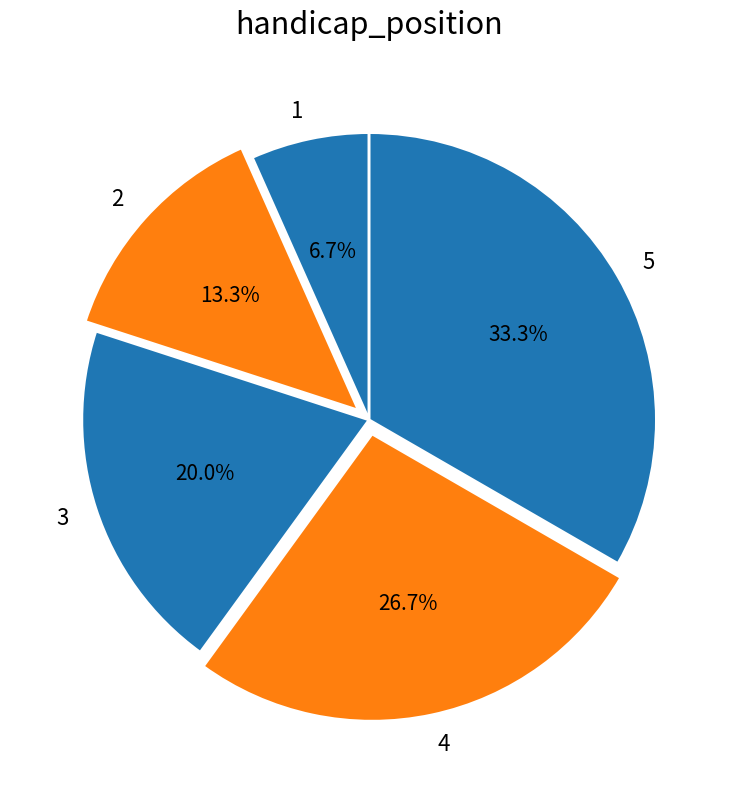

Does 5 represent more than half of the total?

No